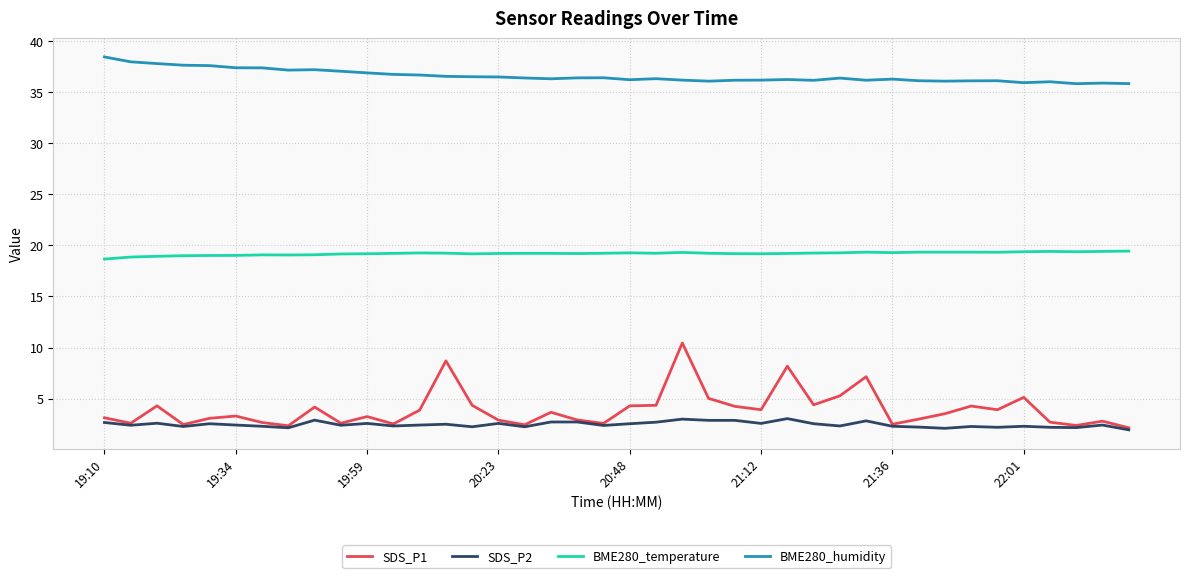

List the series in order of their peak value, highest first.

BME280_humidity, BME280_temperature, SDS_P1, SDS_P2